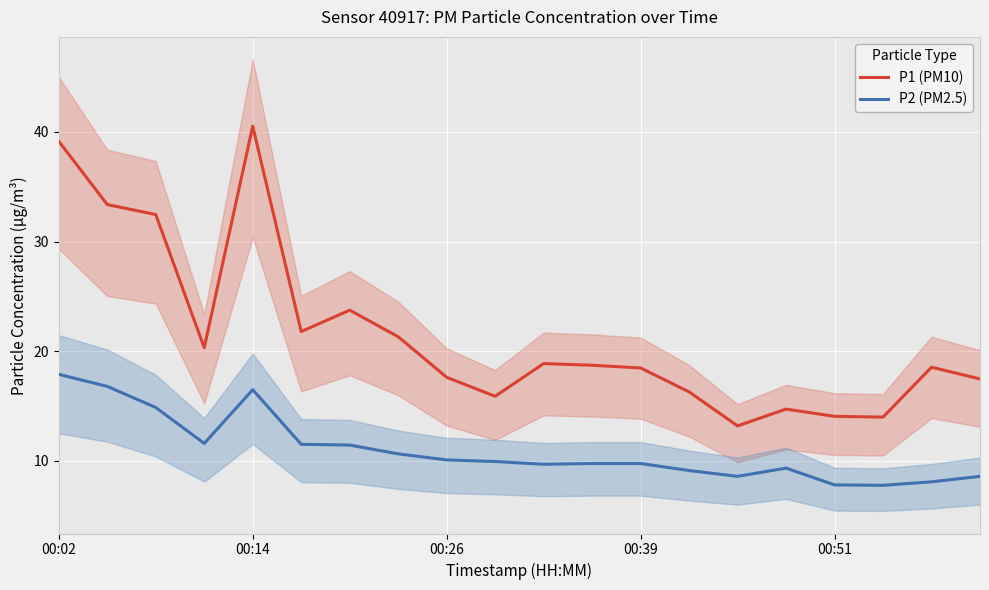

Which series has the widest spread of values?

P1 (PM10)